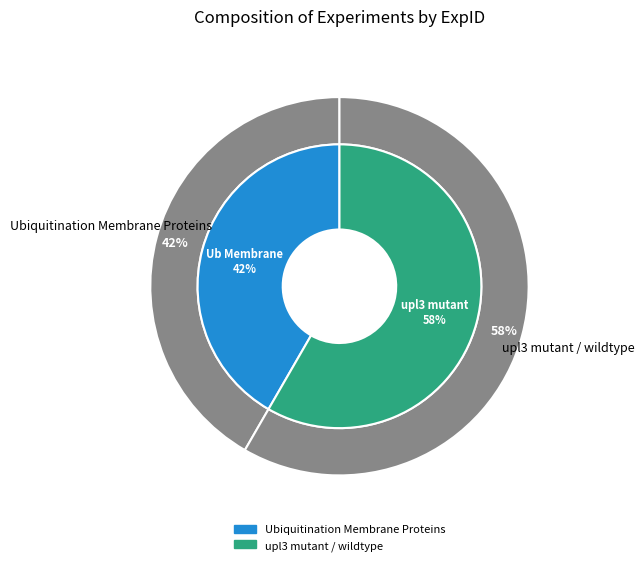

Count the number of slices in the pie.

2